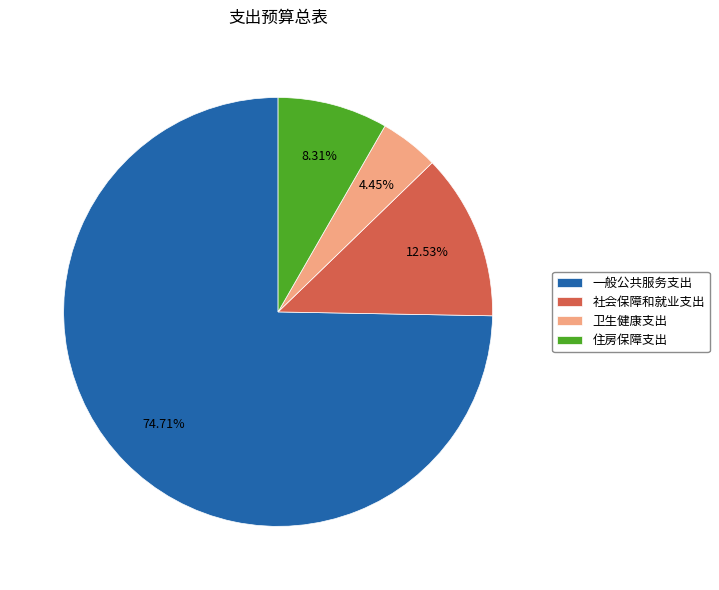

To the nearest percent, what is the combined percentage of 一般公共服务支出 and 住房保障支出?

83%